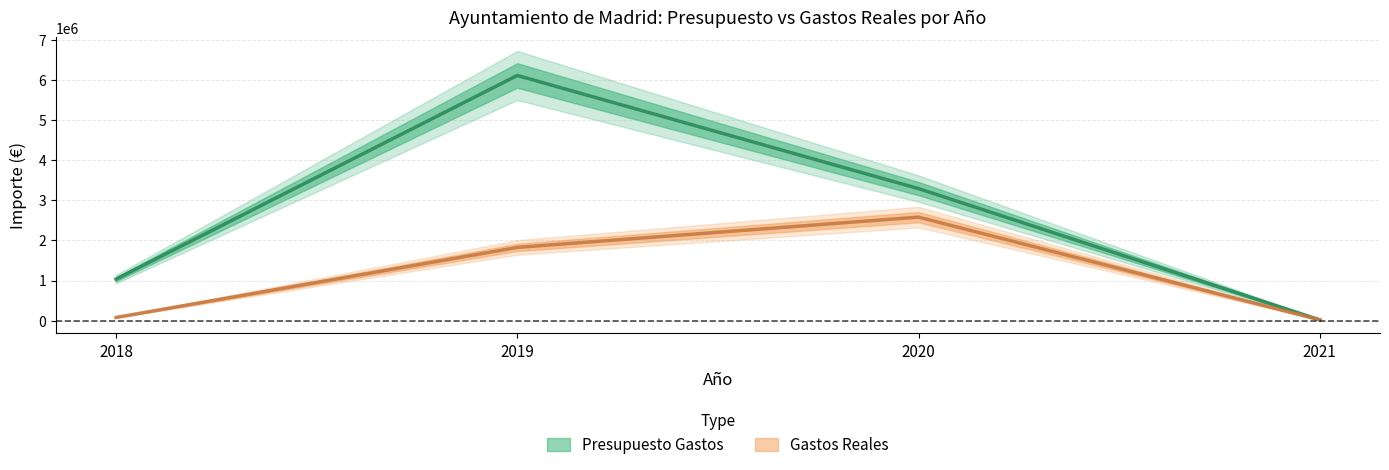

The value of Gastos Reales at 2019 is 2700762.0. True or false?

False